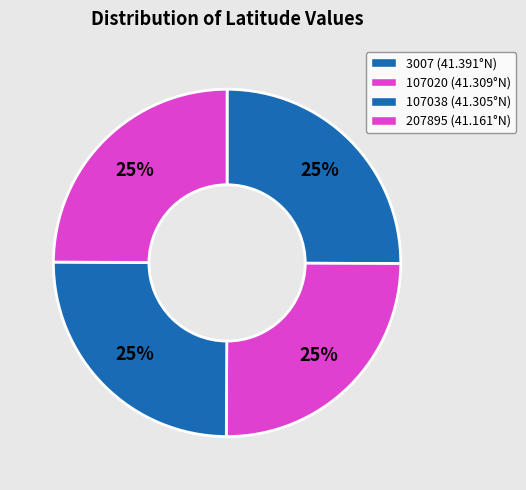

How many segments does this pie chart have?

4